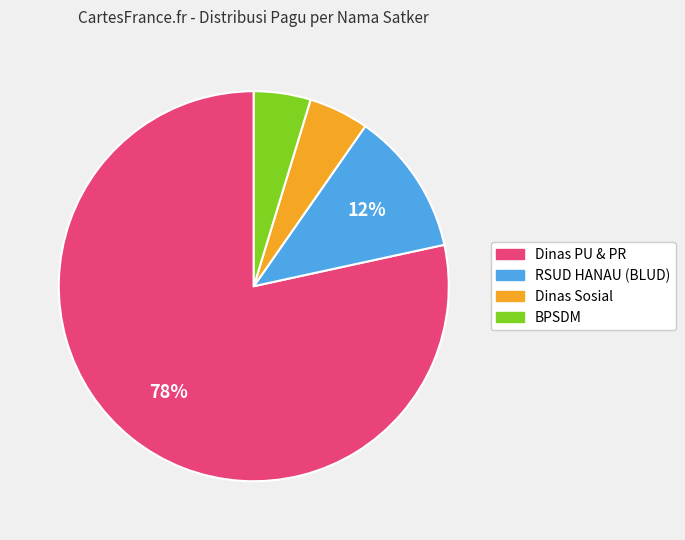

Is there a majority slice in this chart?

Yes